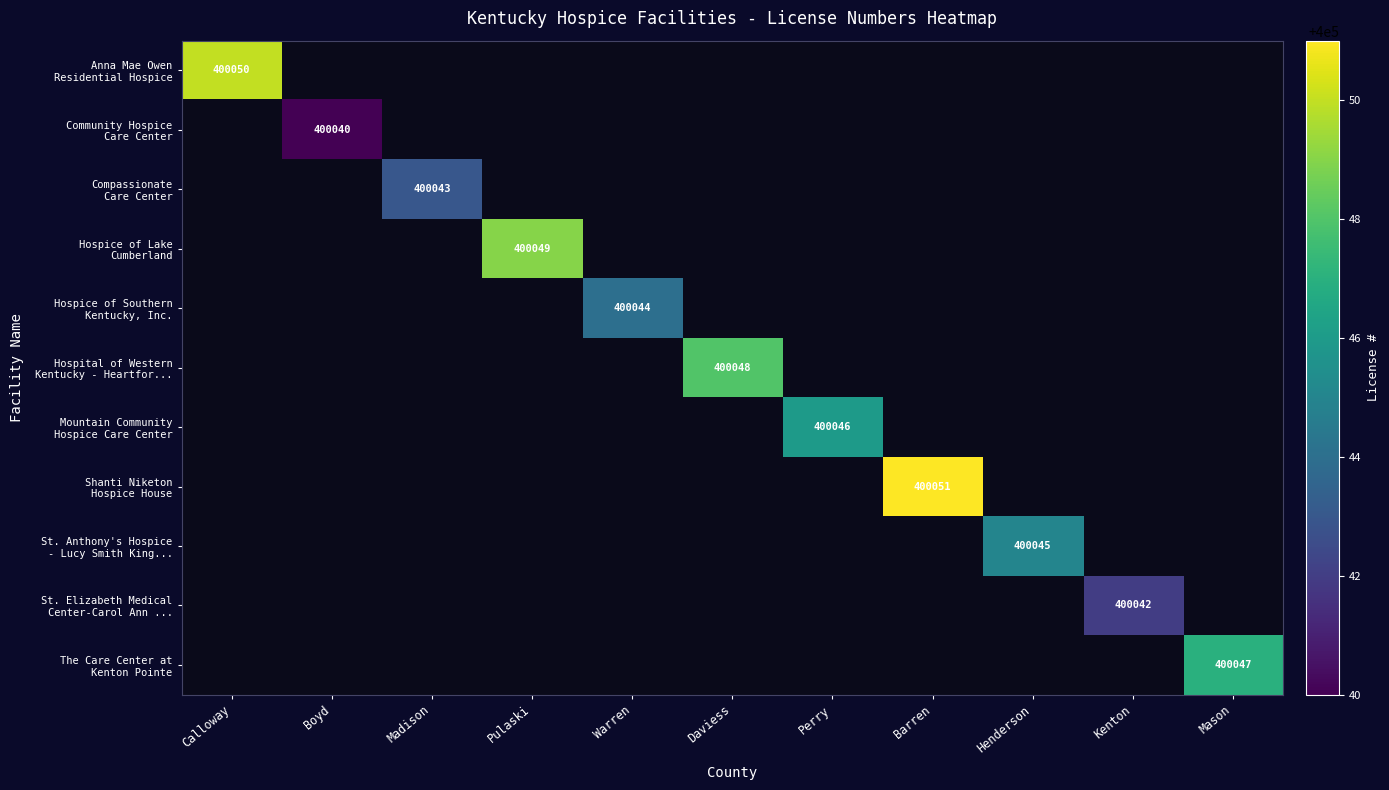

Which category has the lowest value across all series?

Boyd